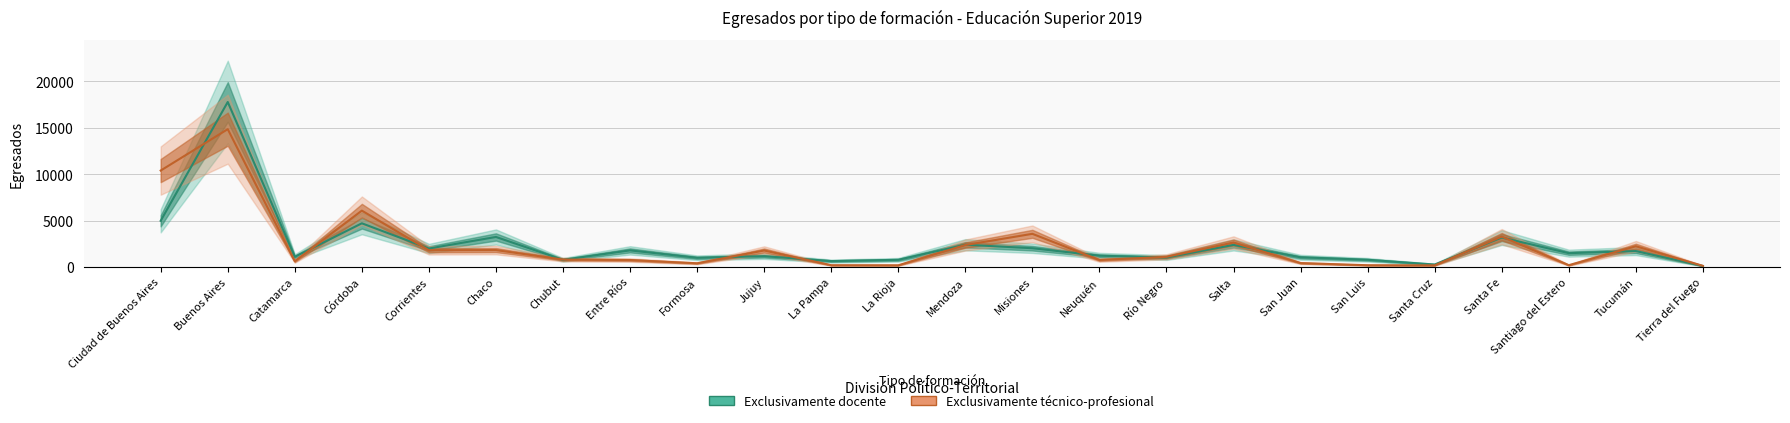

Rank the series by their maximum value, from lowest to highest.

Exclusivamente técnico-profesional, Exclusivamente docente